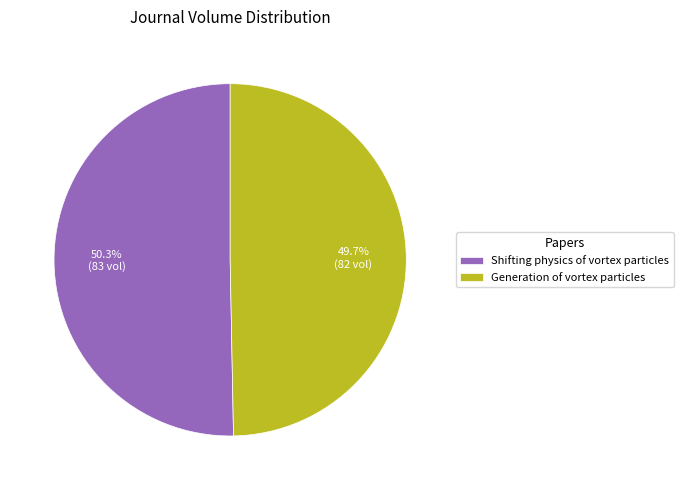

How many slices are in this pie chart?

2